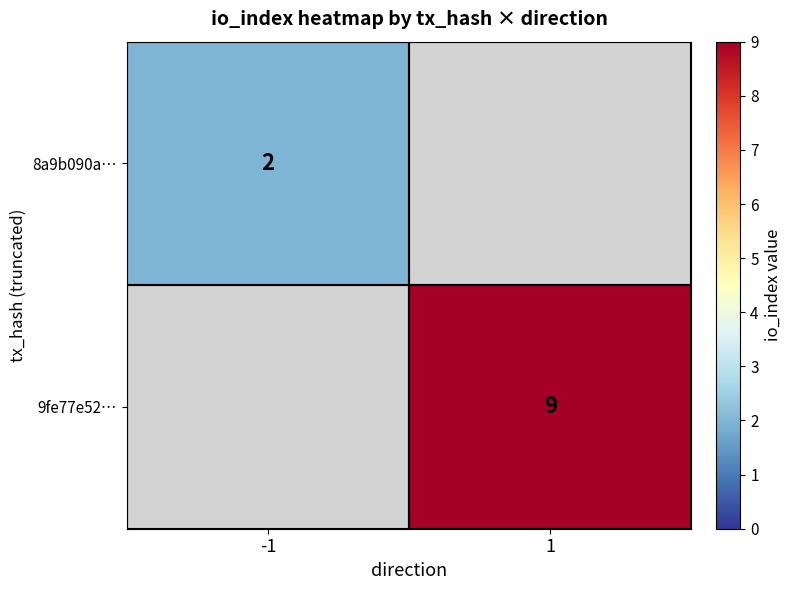

The value of 9fe77e52… at 1 is 6.1. True or false?

False